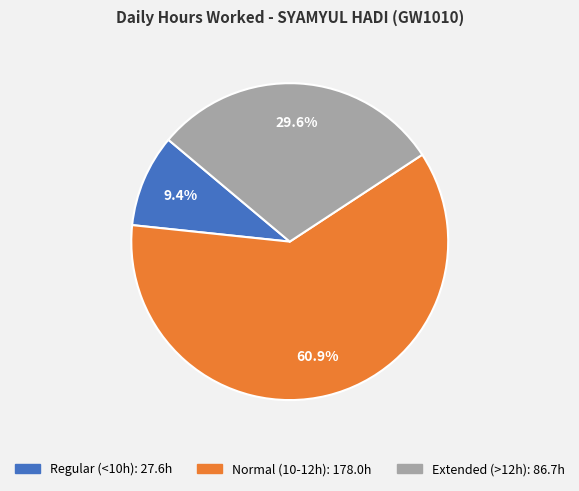

Does any single category account for the majority?

Yes